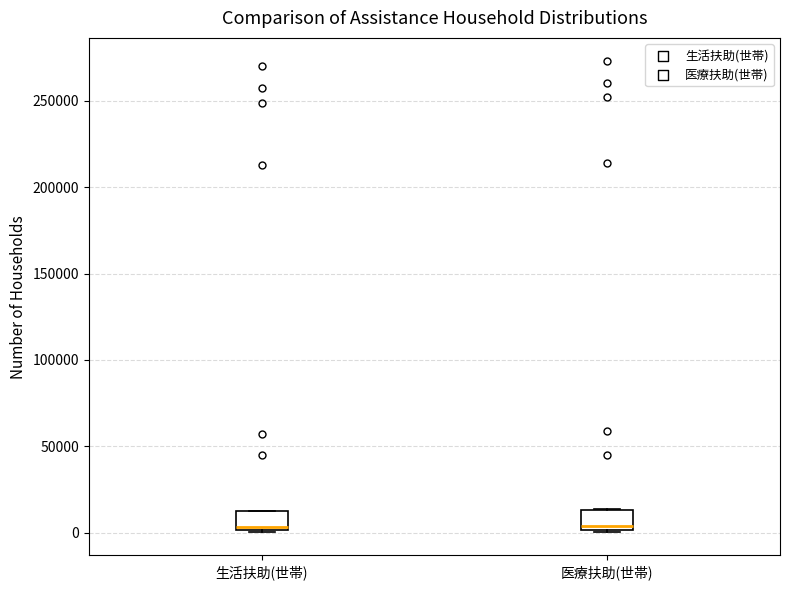

Reading left to right, read every box against the y-axis: the position of its median line, the range the box covers, and the ends of its whiskers. The values are not printed on the chart, so give them approximately, as read against the axis.

生活扶助(世帯): median 5000, box 0 to 10000, whiskers 0 to 15000
医療扶助(世帯): median 5000, box 0 to 15000, whiskers 0 to 15000